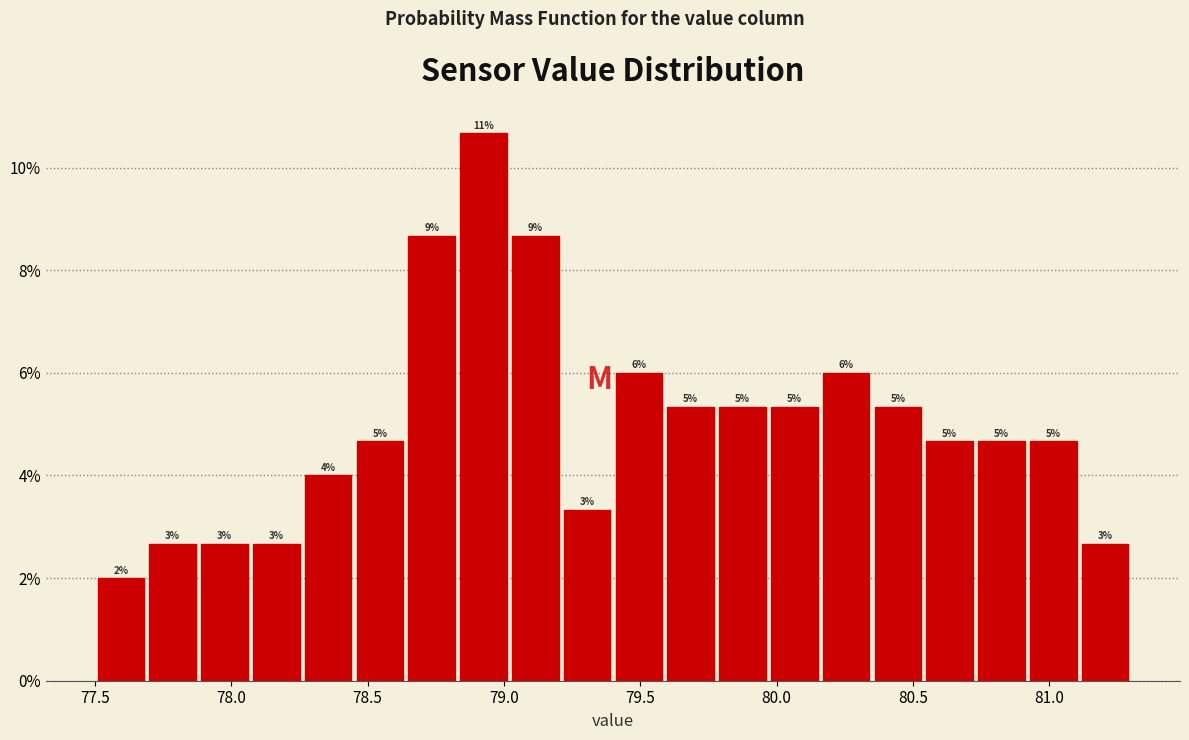

Read against the x-axis, roughly where is the centre of the tallest bar?

78.95